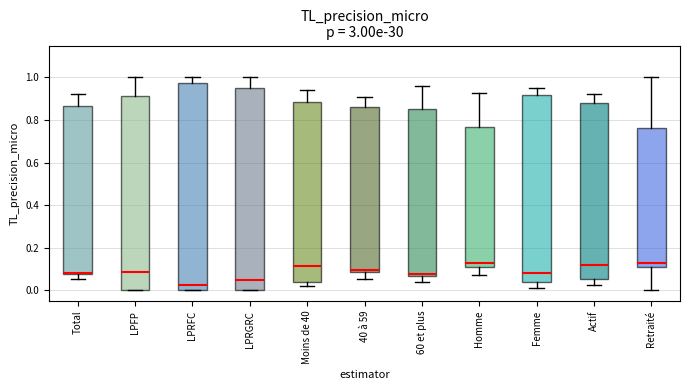

Which box is the tallest, from its lower edge to its upper edge?

LPRFC